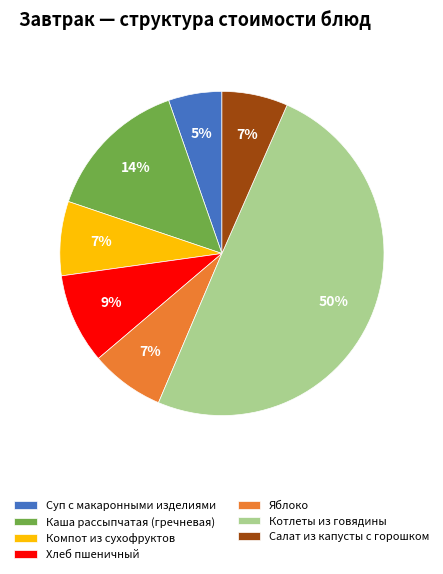

Which has a higher value, Хлеб пшеничный or Котлеты из говядины?

Котлеты из говядины